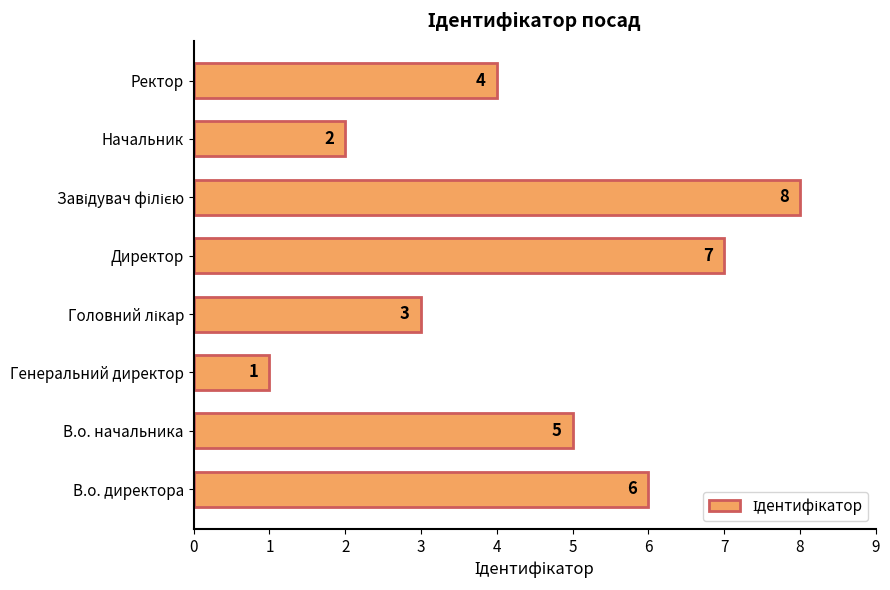

Count the values in the range 3 to 7.

5